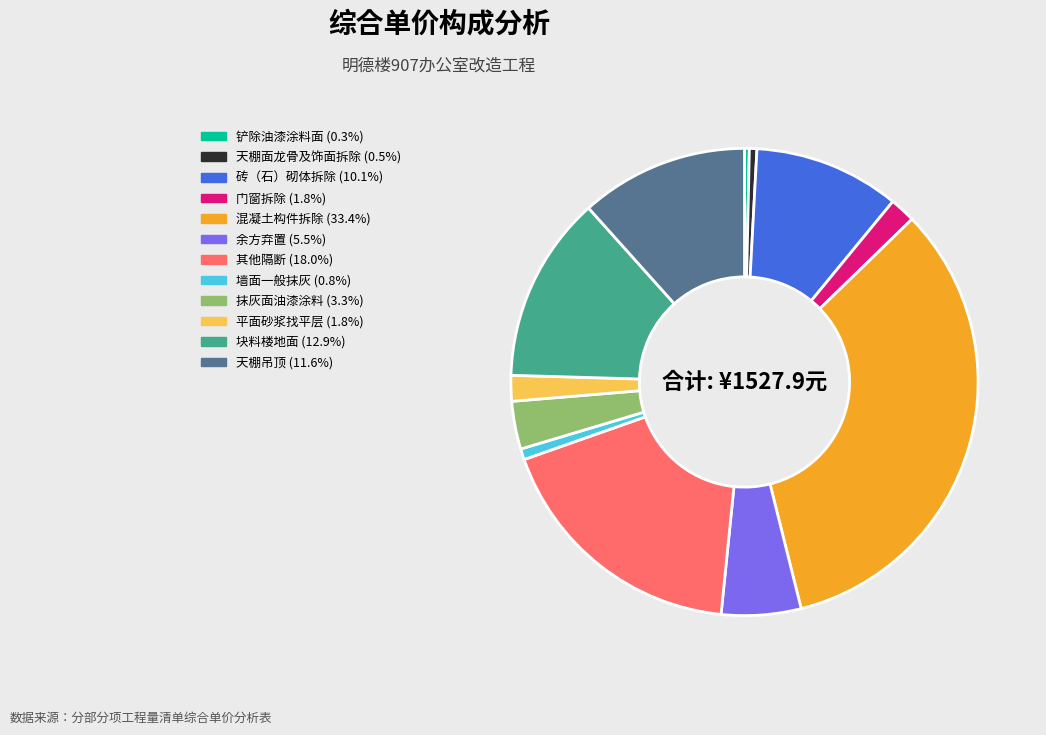

What is the largest slice in the pie chart?

混凝土构件拆除